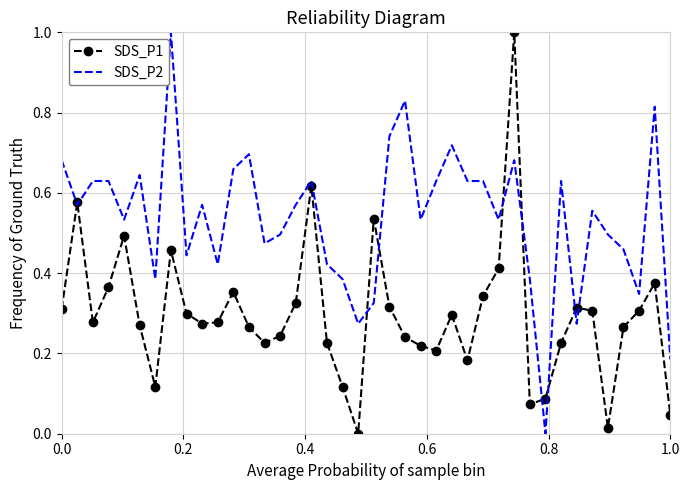

What is the maximum value for SDS_P2?

1.0